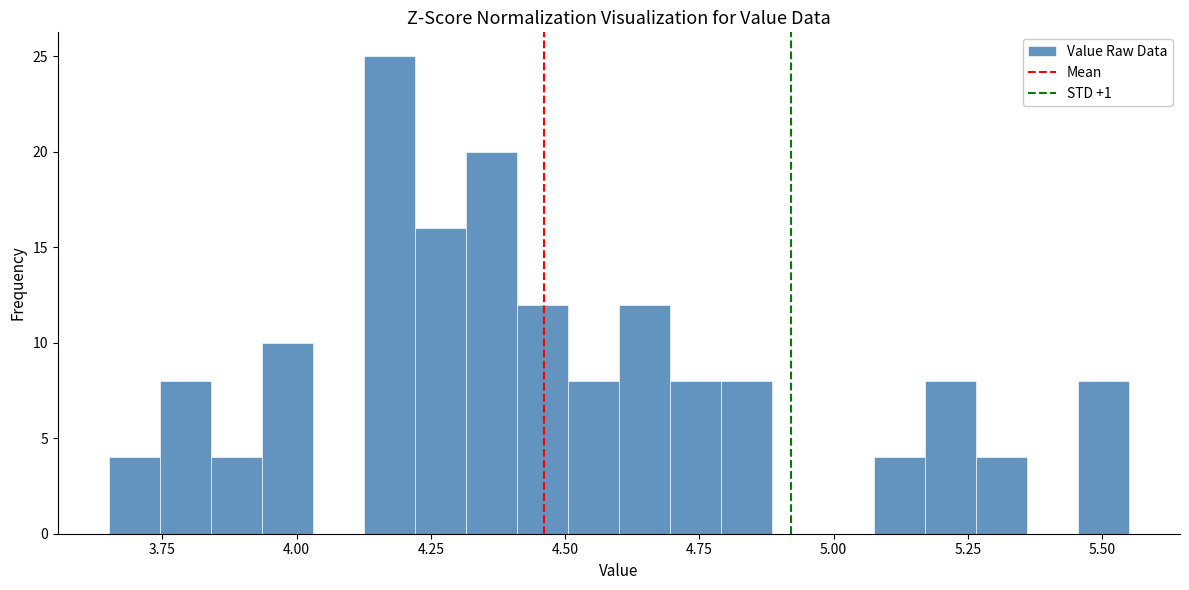

Read against the x-axis, roughly where is the centre of the tallest bar?

4.15